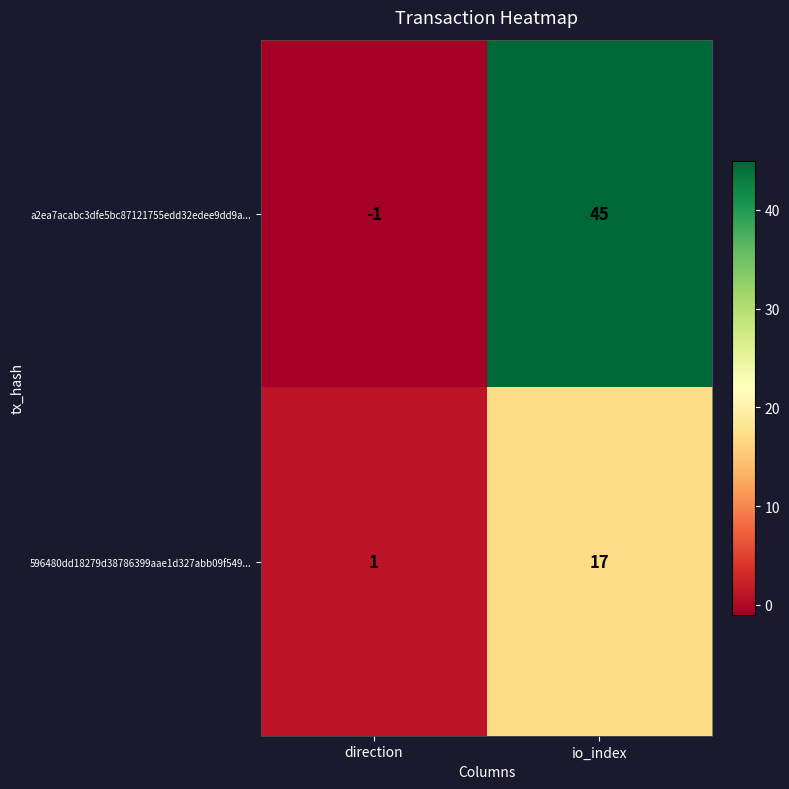

List the series in order of their overall mean, lowest first.

596480dd18279d38786399aae1d327abb09f549..., a2ea7acabc3dfe5bc87121755edd32edee9dd9a...